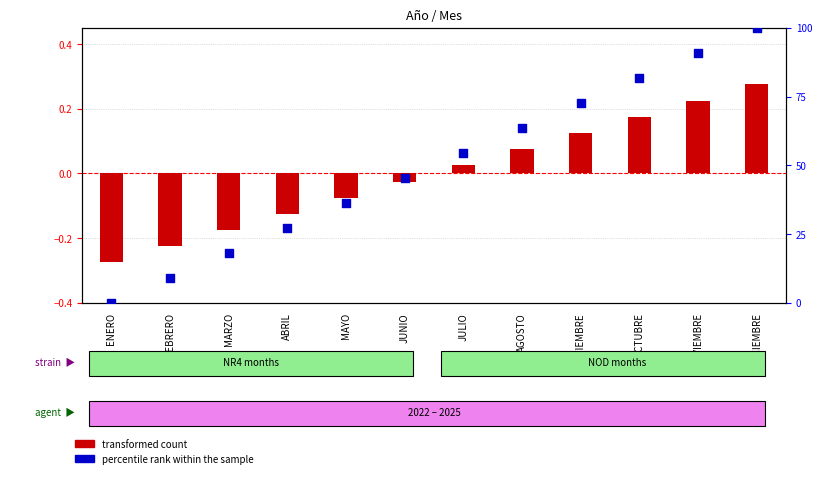

Is the value of percentile rank within the sample at JULIO greater than the value of transformed count at FEBRERO?

Yes